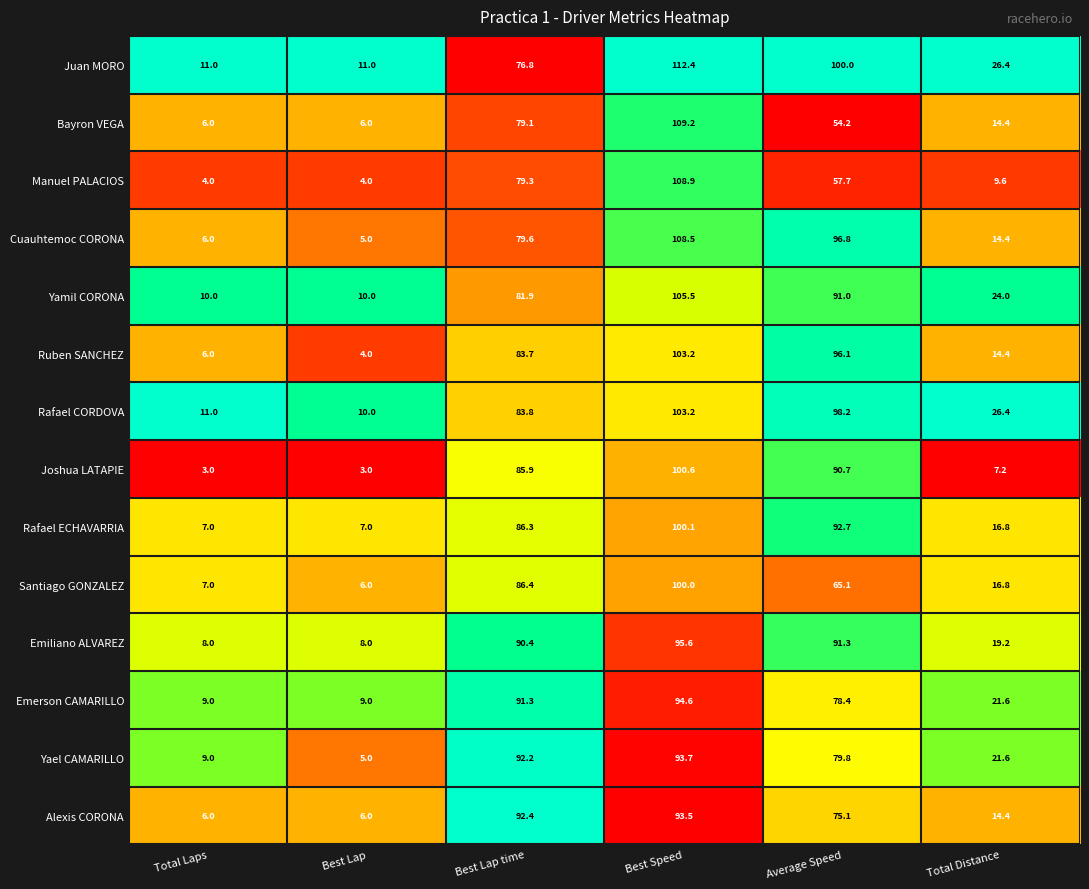

What is the sum of the Ruben SANCHEZ values at Average Speed and Best Lap?

100.1